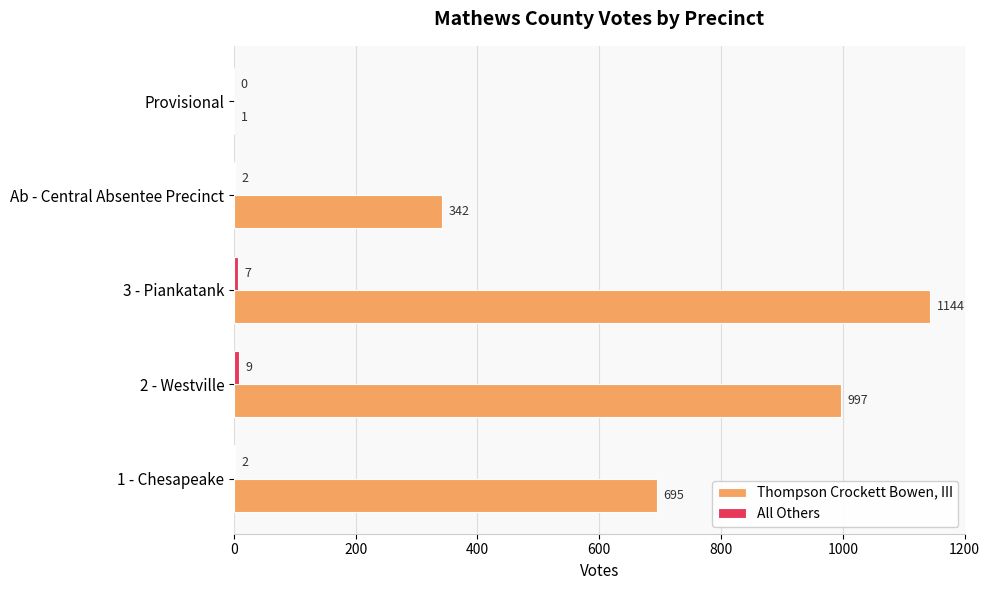

Between 1 - Chesapeake and Provisional, which series saw the biggest shift?

Thompson Crockett Bowen, III